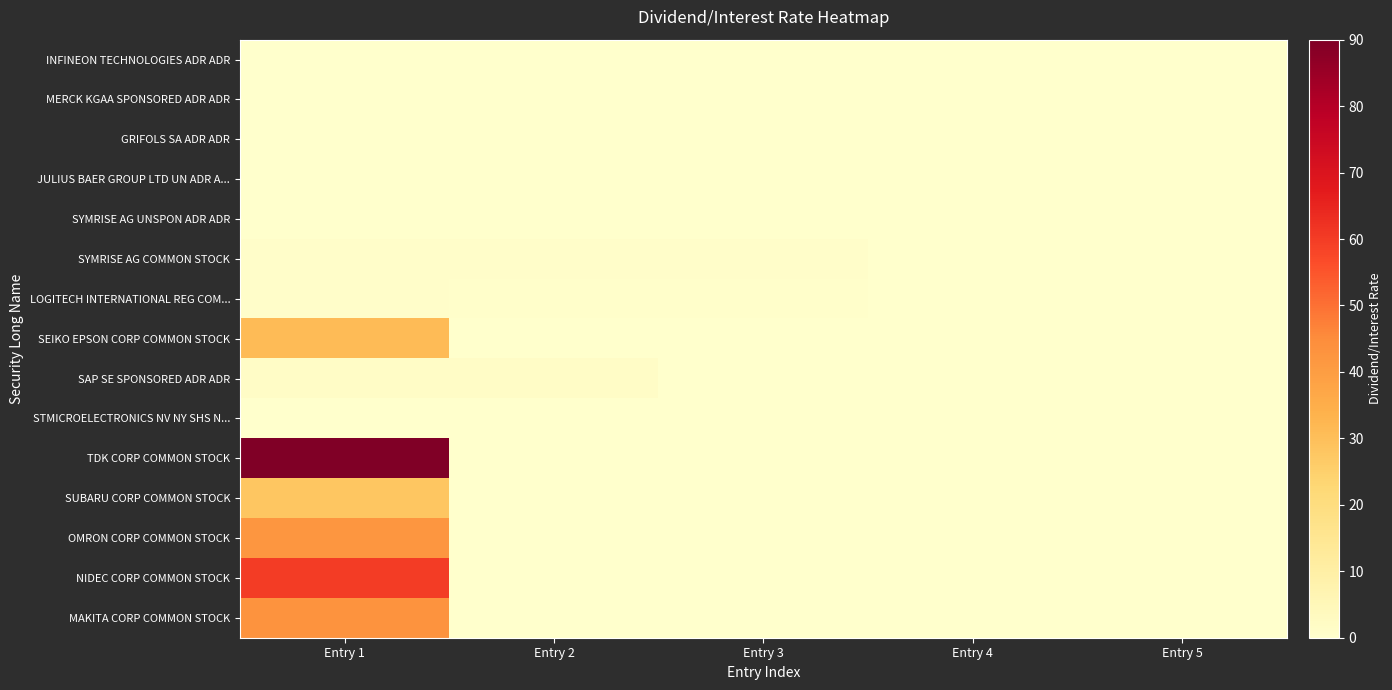

At Entry 2, list the series in order from smallest to largest.

MERCK KGAA SPONSORED ADR ADR, SYMRISE AG UNSPON ADR ADR, SEIKO EPSON CORP COMMON STOCK, TDK CORP COMMON STOCK, SUBARU CORP COMMON STOCK, OMRON CORP COMMON STOCK, NIDEC CORP COMMON STOCK, MAKITA CORP COMMON STOCK, STMICROELECTRONICS NV NY SHS N..., JULIUS BAER GROUP LTD UN ADR A..., GRIFOLS SA ADR ADR, INFINEON TECHNOLOGIES ADR ADR, LOGITECH INTERNATIONAL REG COM..., SYMRISE AG COMMON STOCK, SAP SE SPONSORED ADR ADR